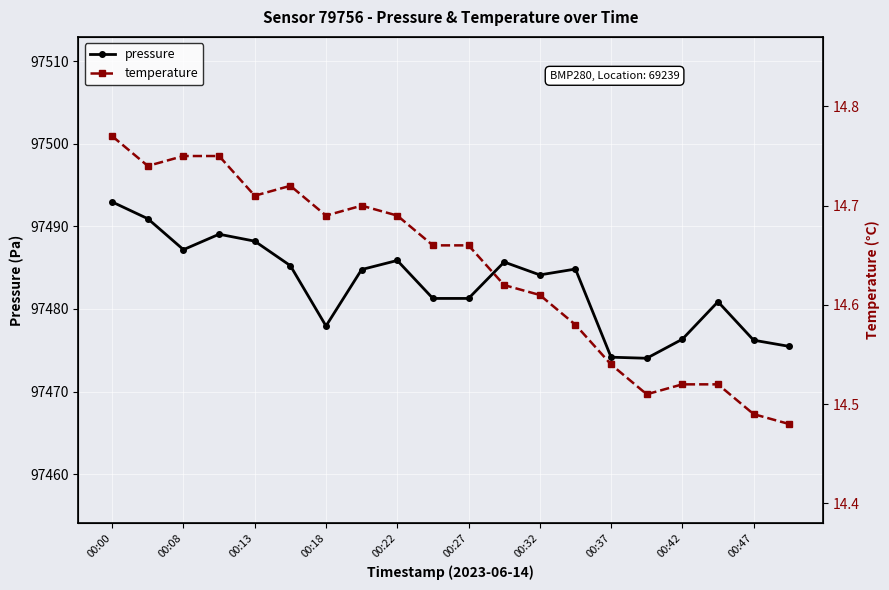

True or false: pressure has a value of 143023.5 at 00:13.

False